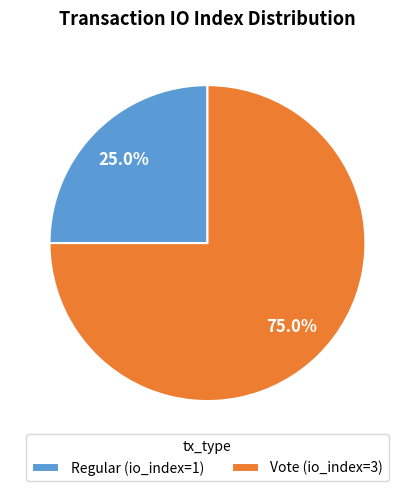

Which slice is the largest?

Vote